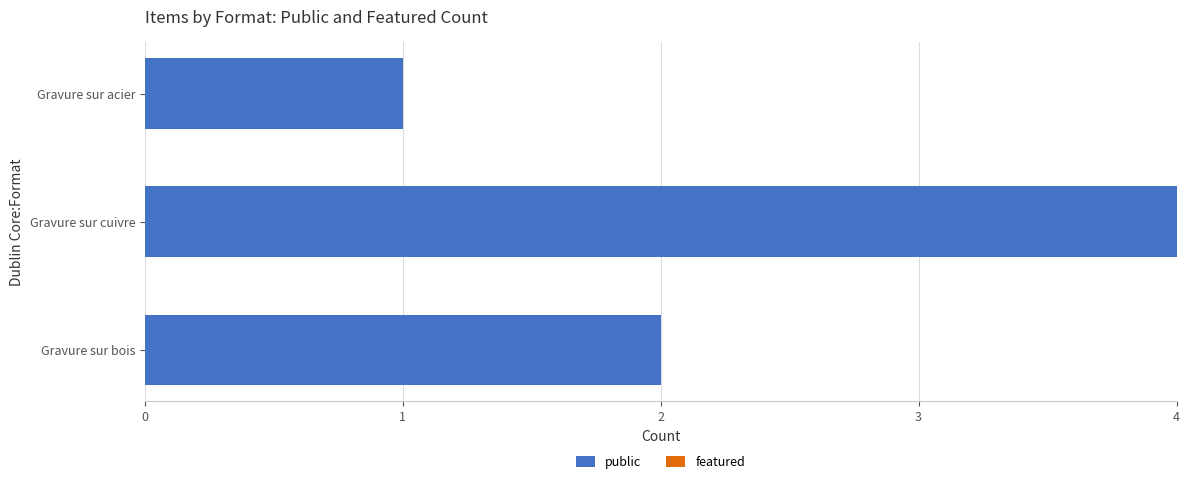

True or false: the data shows 1 at Gravure sur bois.

False